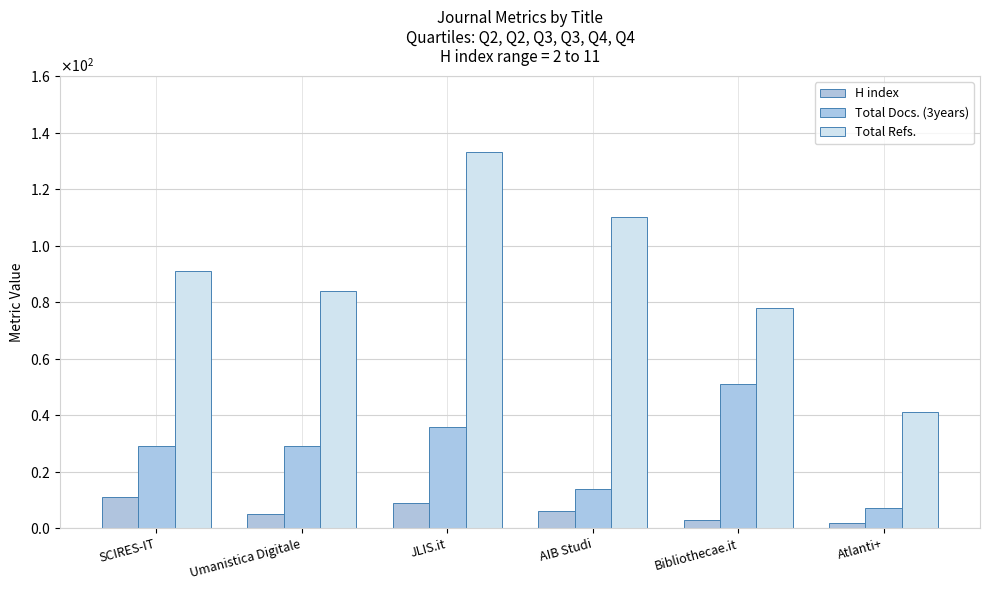

List the labels in order of Total Refs. value, largest first.

JLIS.it, AIB Studi, SCIRES-IT, Umanistica Digitale, Bibliothecae.it, Atlanti+